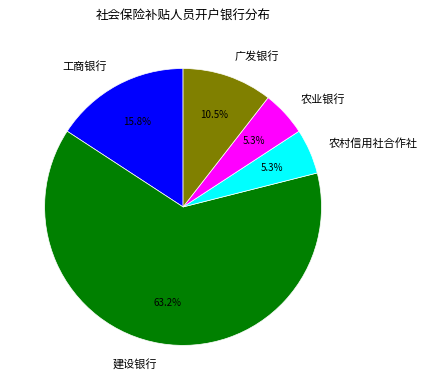

Which slice is the largest?

建设银行